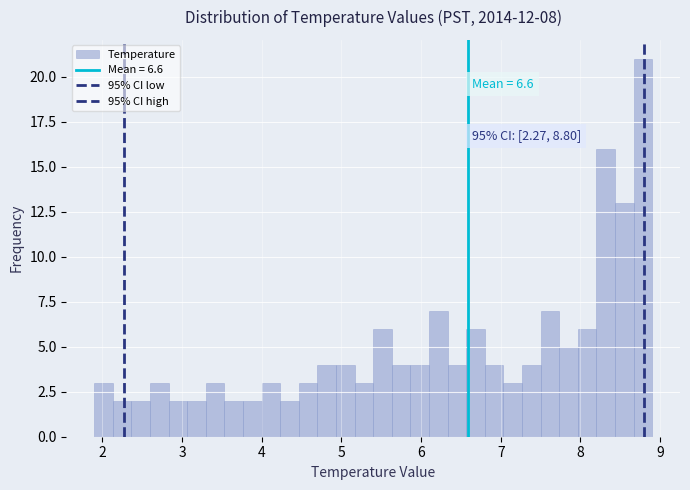

Around what value on the x-axis is the tallest bar? Give the approximate position of its centre, as read against the axis.

8.8